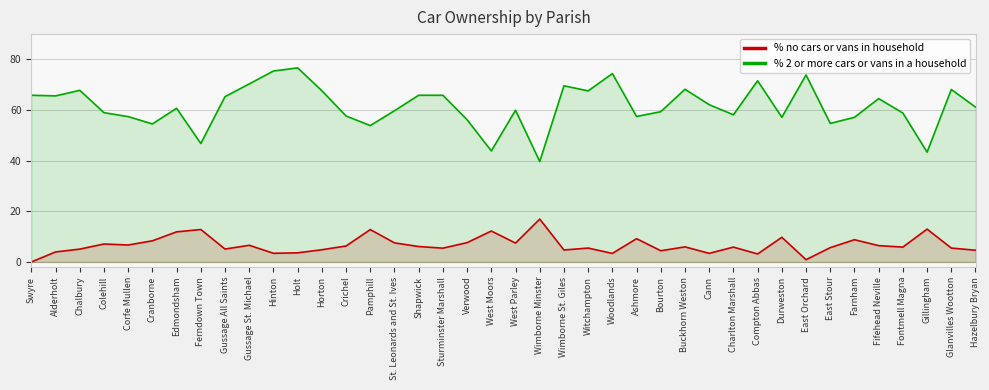

True or false: % 2 or more cars or vans in a household has more than 2 interior local peaks.

True